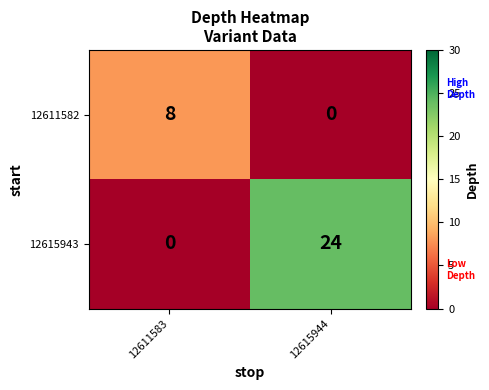

Rank the series by their maximum value, from highest to lowest.

12615943, 12611582